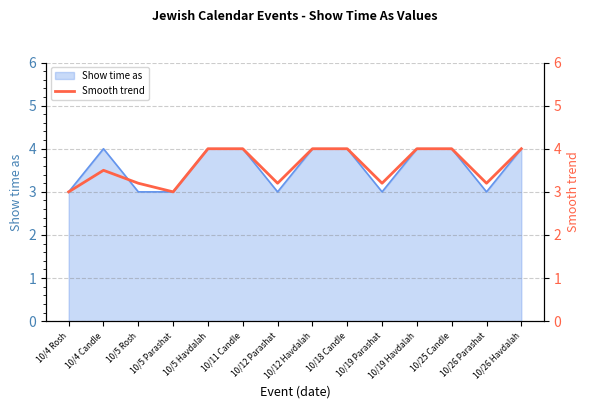

What is the label of the 7th point from the left?

10/12 Parashat